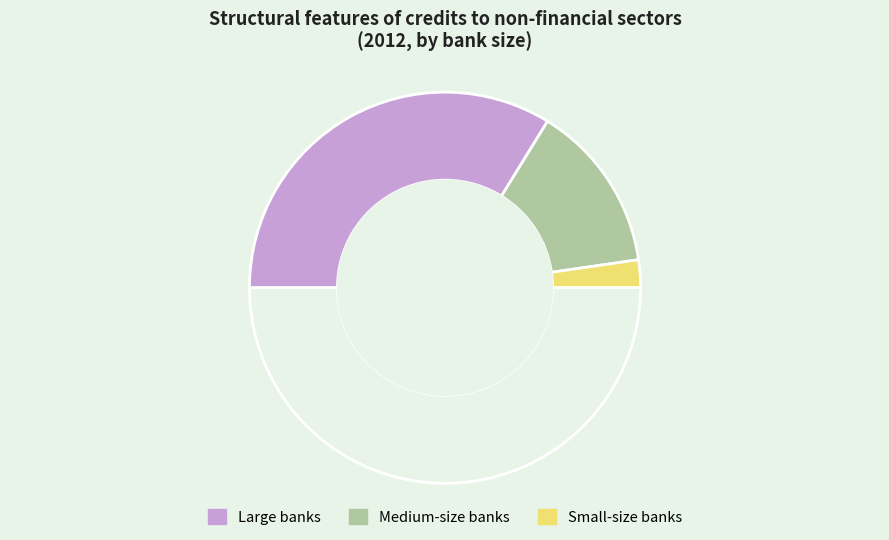

How many slices are in this pie chart?

4